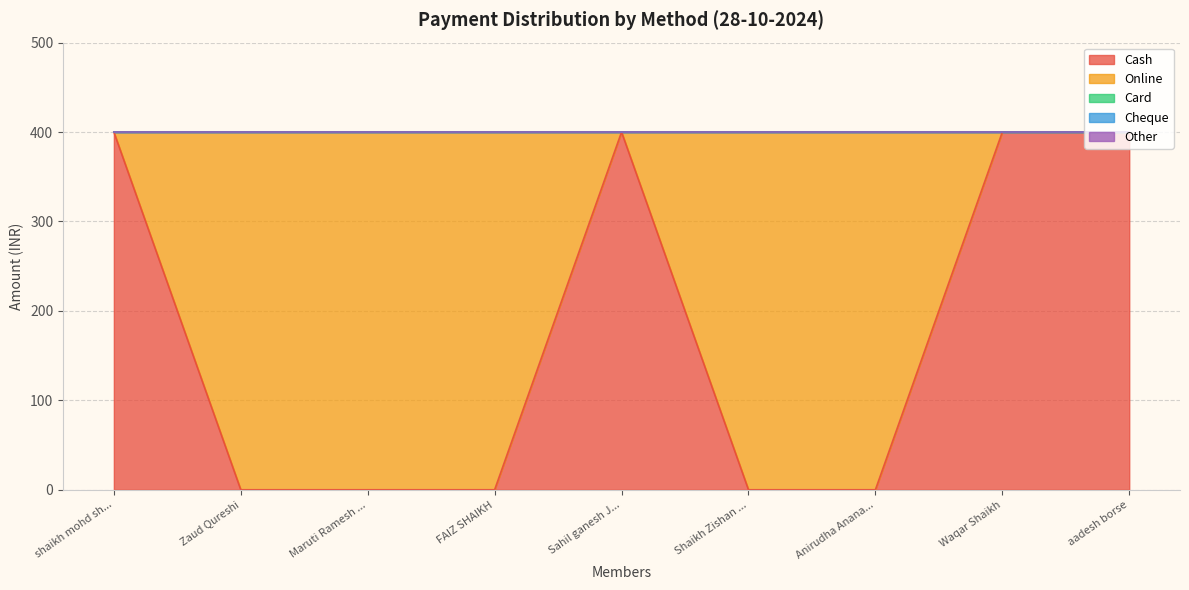

Count the number of data series in this chart.

5